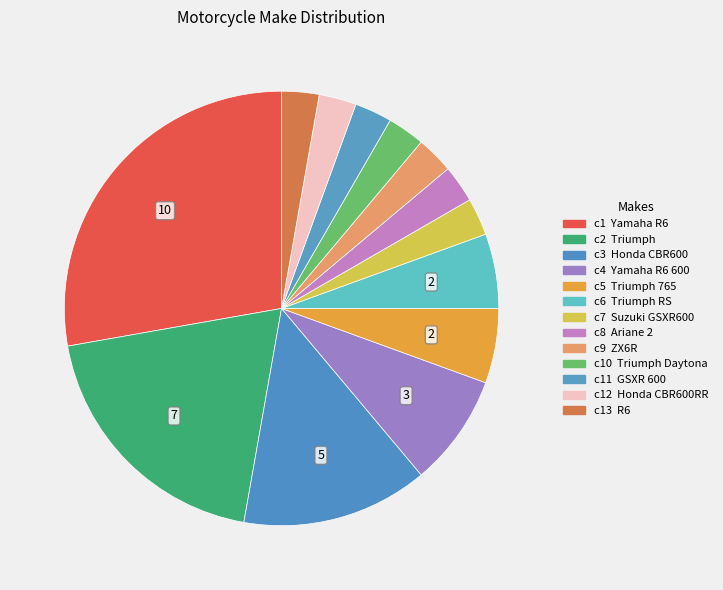

Count the number of slices in the pie.

13